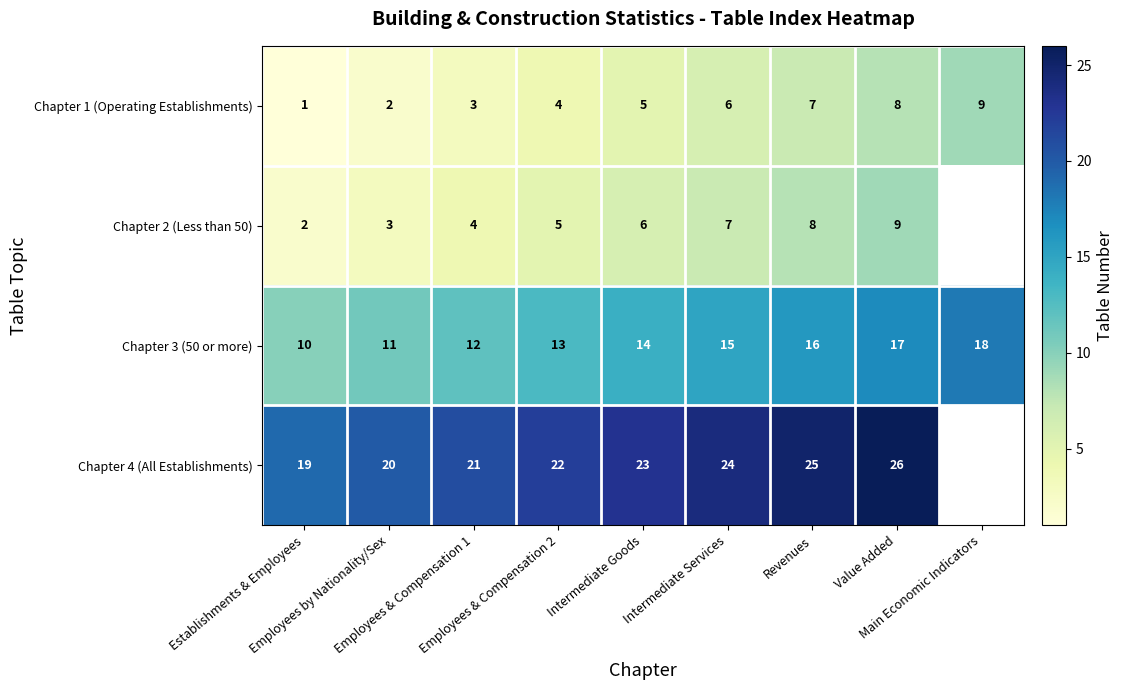

The value of Chapter 4 (All Establishments) at Employees & Compensation 1 is 8.1. True or false?

False